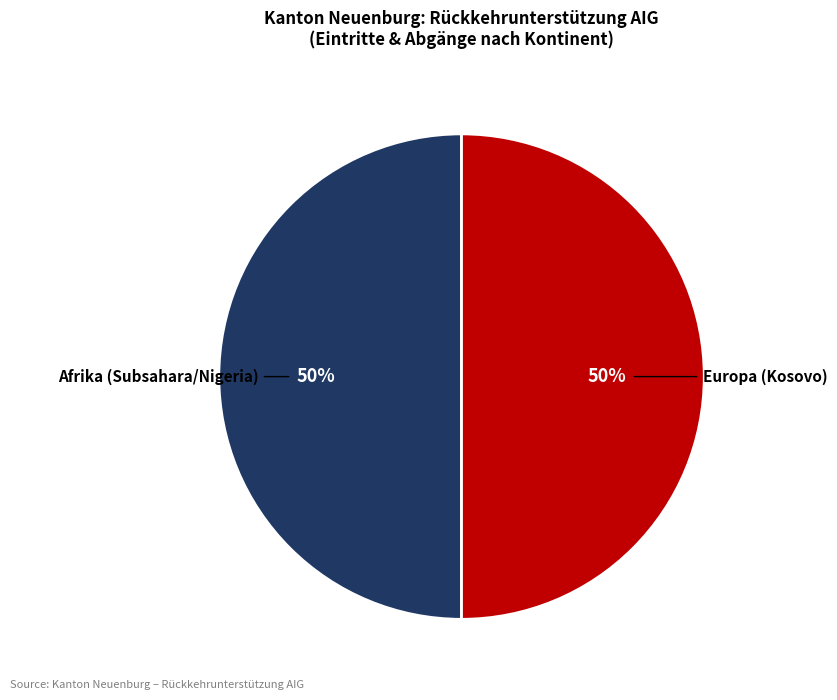

Do Europa (Kosovo) and Afrika (Subsahara/Nigeria) together represent more than half of the pie?

Yes